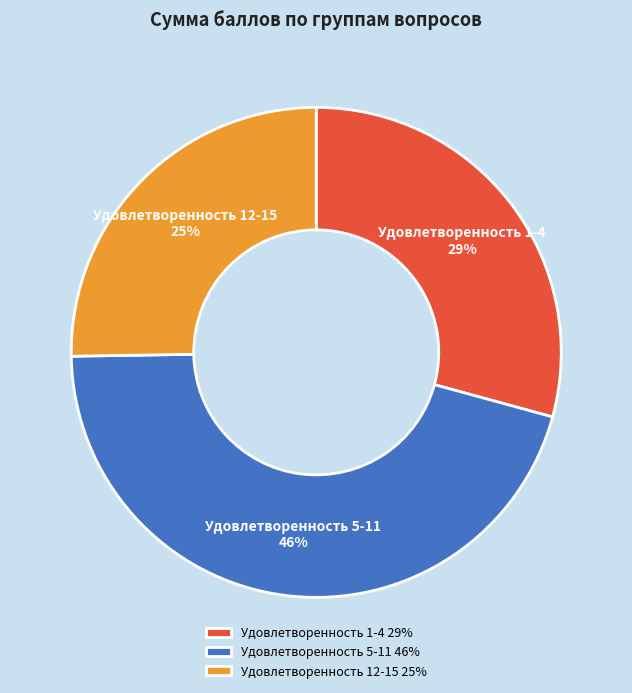

How many slices are in this pie chart?

3